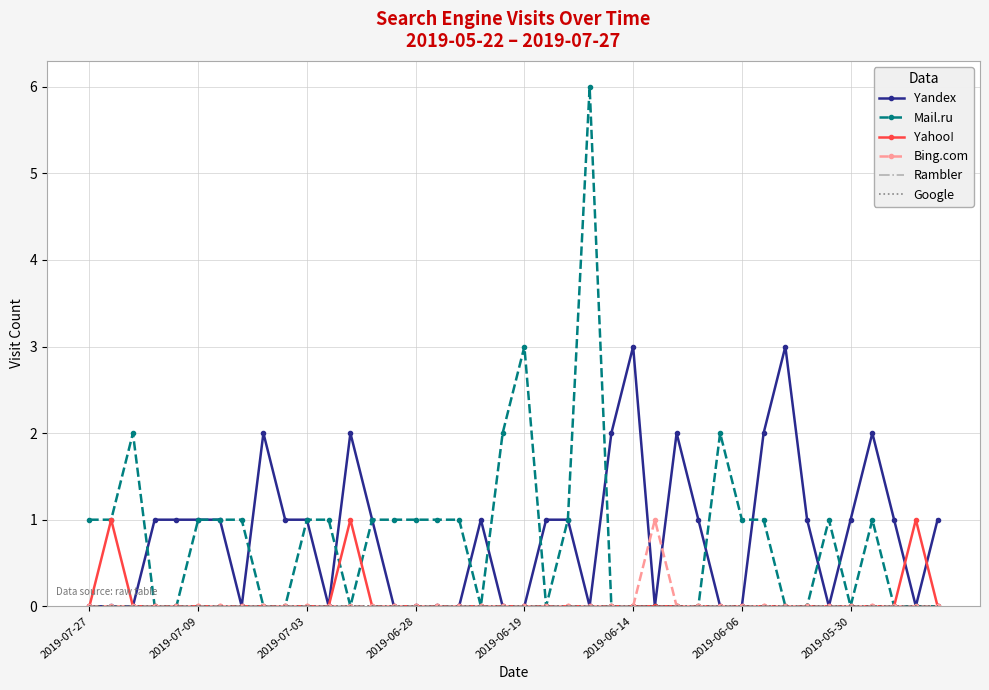

Which series has the largest range (max minus min)?

Mail.ru